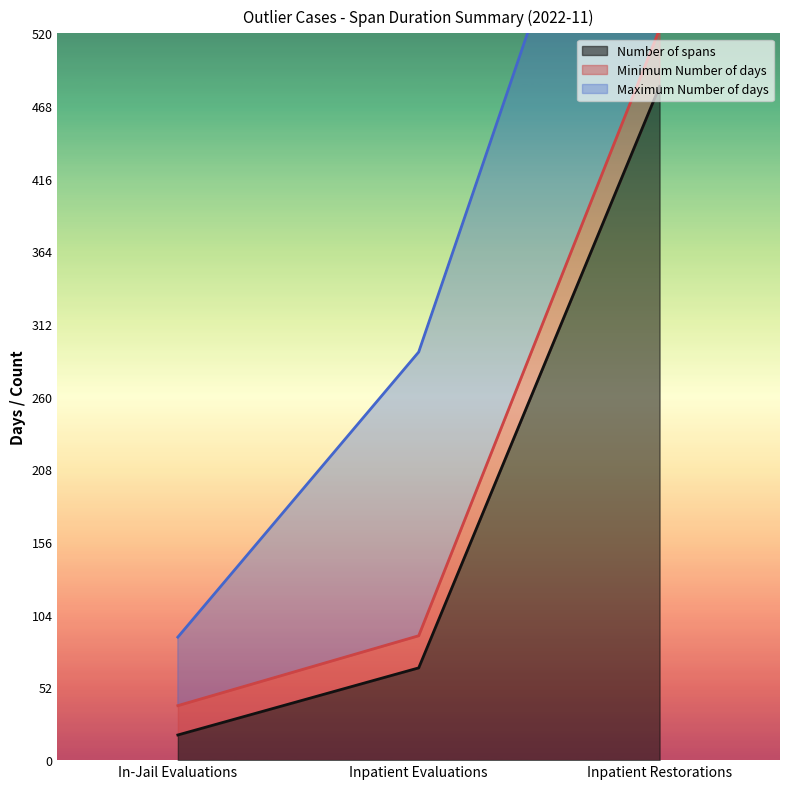

The Number of spans series shows 10 at In-Jail Evaluations. True or false?

False